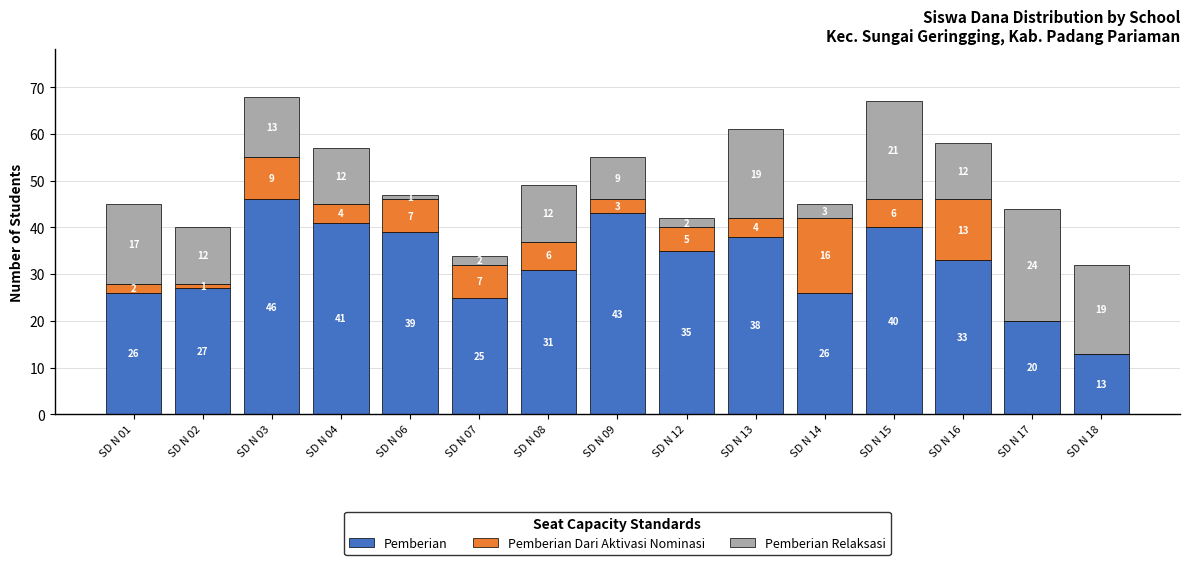

At which label is Pemberian closest to 29?

SD N 02